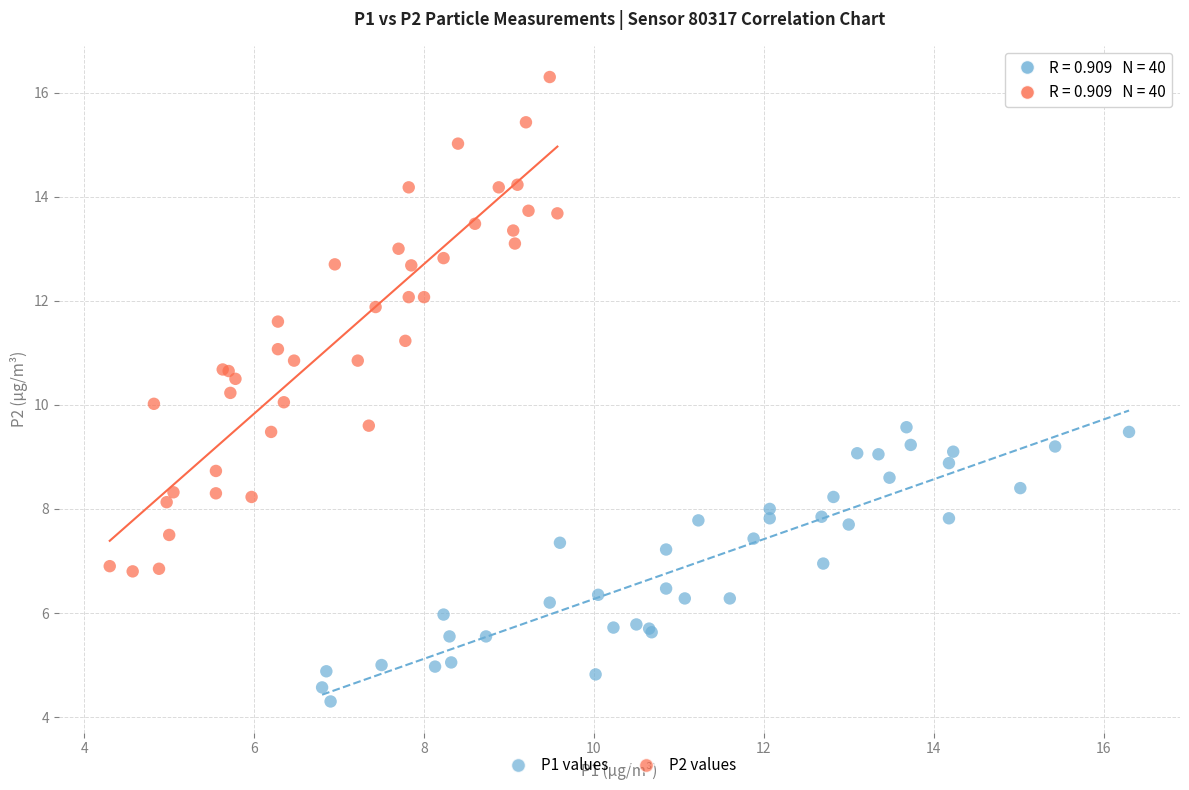

Which series contains the lowest Y value?

P1 values